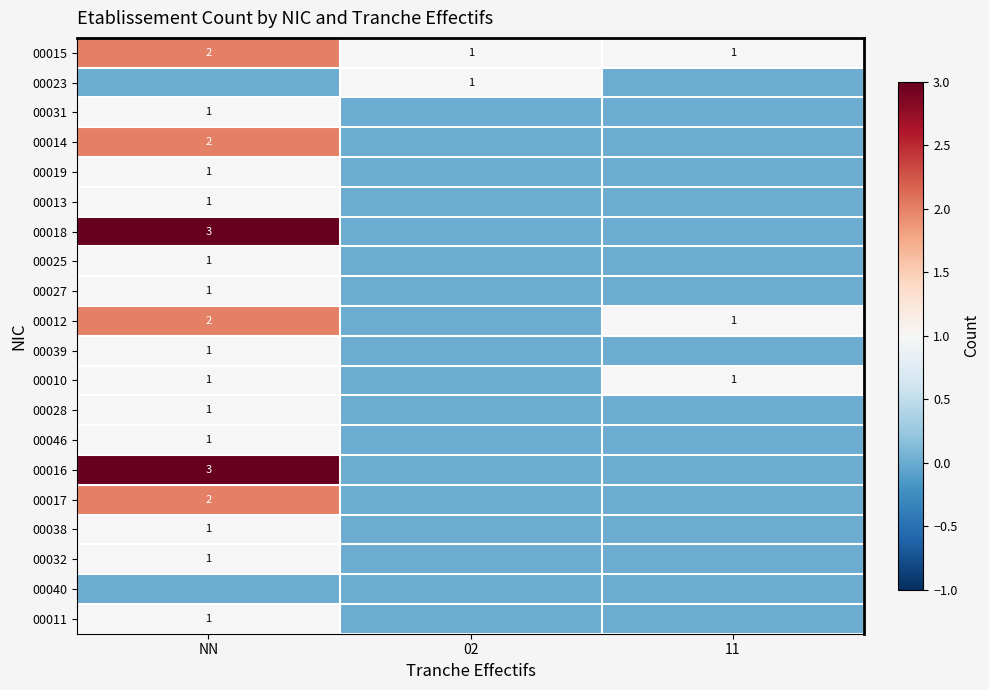

At which category is the sum across all series the highest?

NN